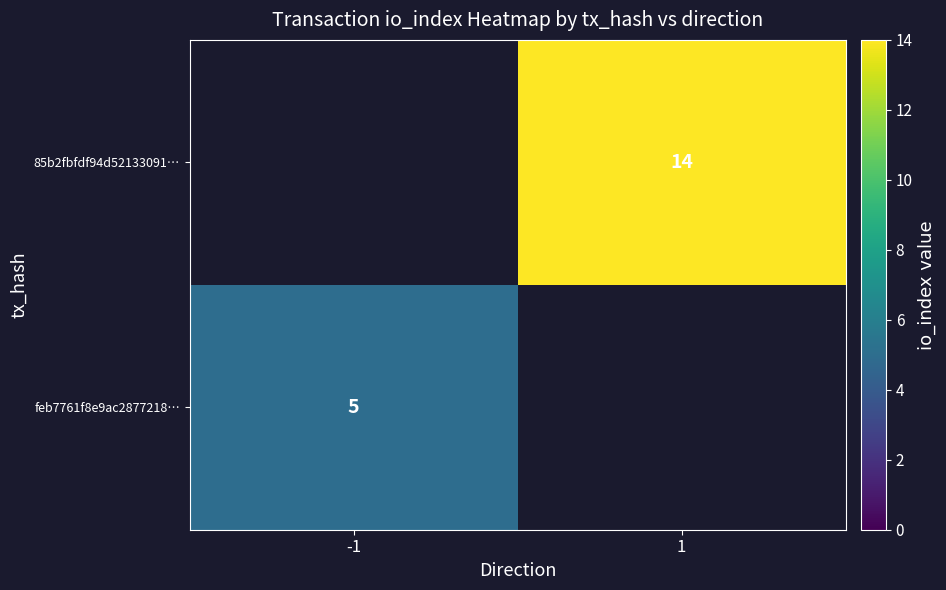

What is the minimum value shown in the chart?

5.0